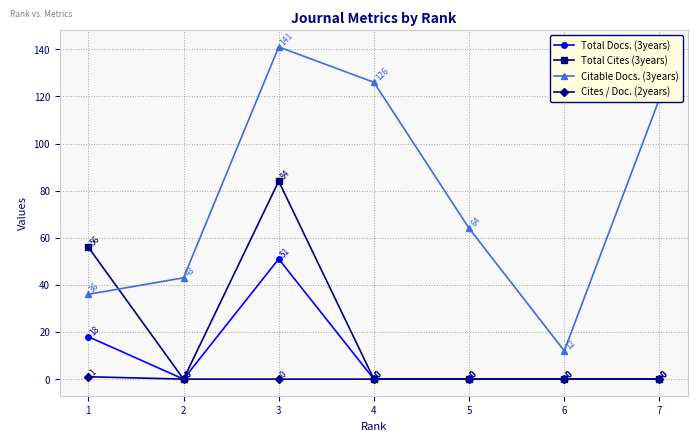

Which series has the largest range (max minus min)?

Citable Docs. (3years)